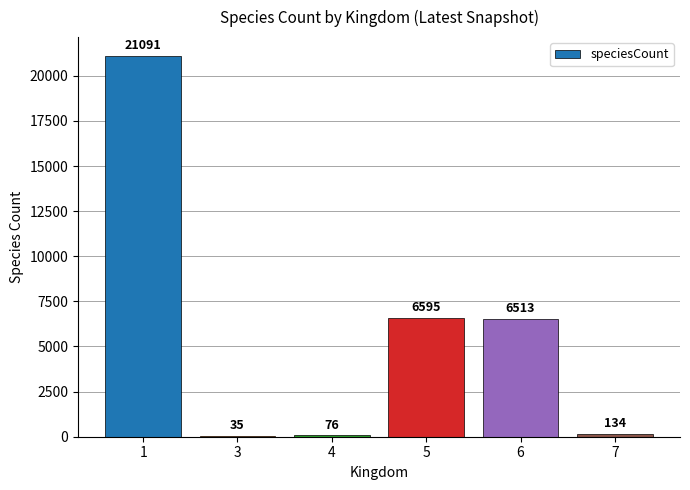

What is the average value?

5741